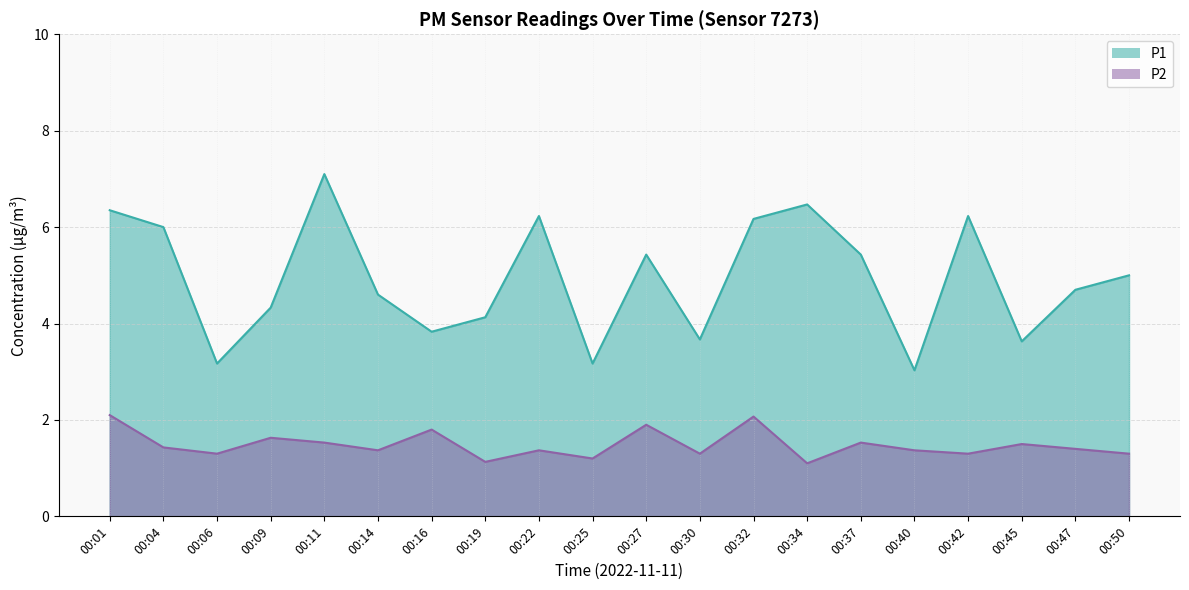

What is the total value across all series at 00:19?

5.3